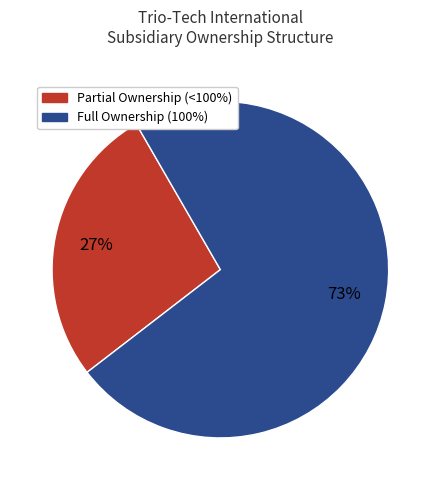

Does any single category account for the majority?

Yes